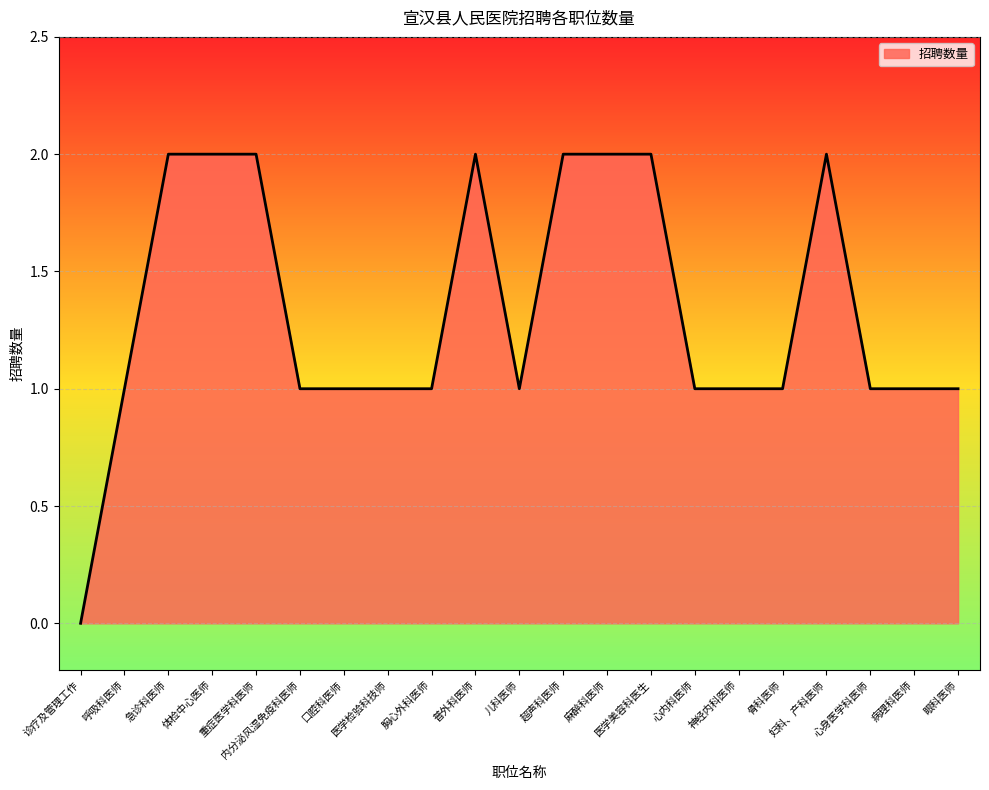

Reading left to right, list all the values displayed in this chart.

诊疗及管理工作=0	呼吸科医师=1	急诊科医师=2	体检中心医师=2	重症医学科医师=2	内分泌风湿免疫科医师=1	口腔科医师=1	医学检验科技师=1	胸心外科医师=1	普外科医师=2	儿科医师=1	超声科医师=2	麻醉科医师=2	医学美容科医生=2	心内科医师=1	神经内科医师=1	骨科医师=1	妇科、产科医师=2	心身医学科医师=1	病理科医师=1	眼科医师=1